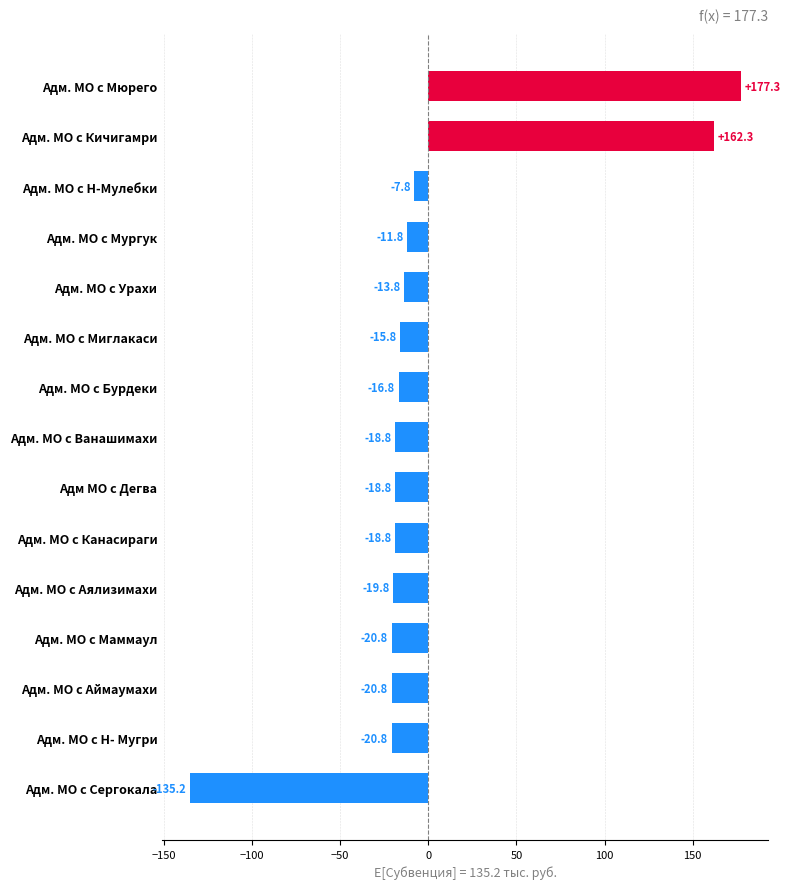

What is the greatest value displayed?

177.3